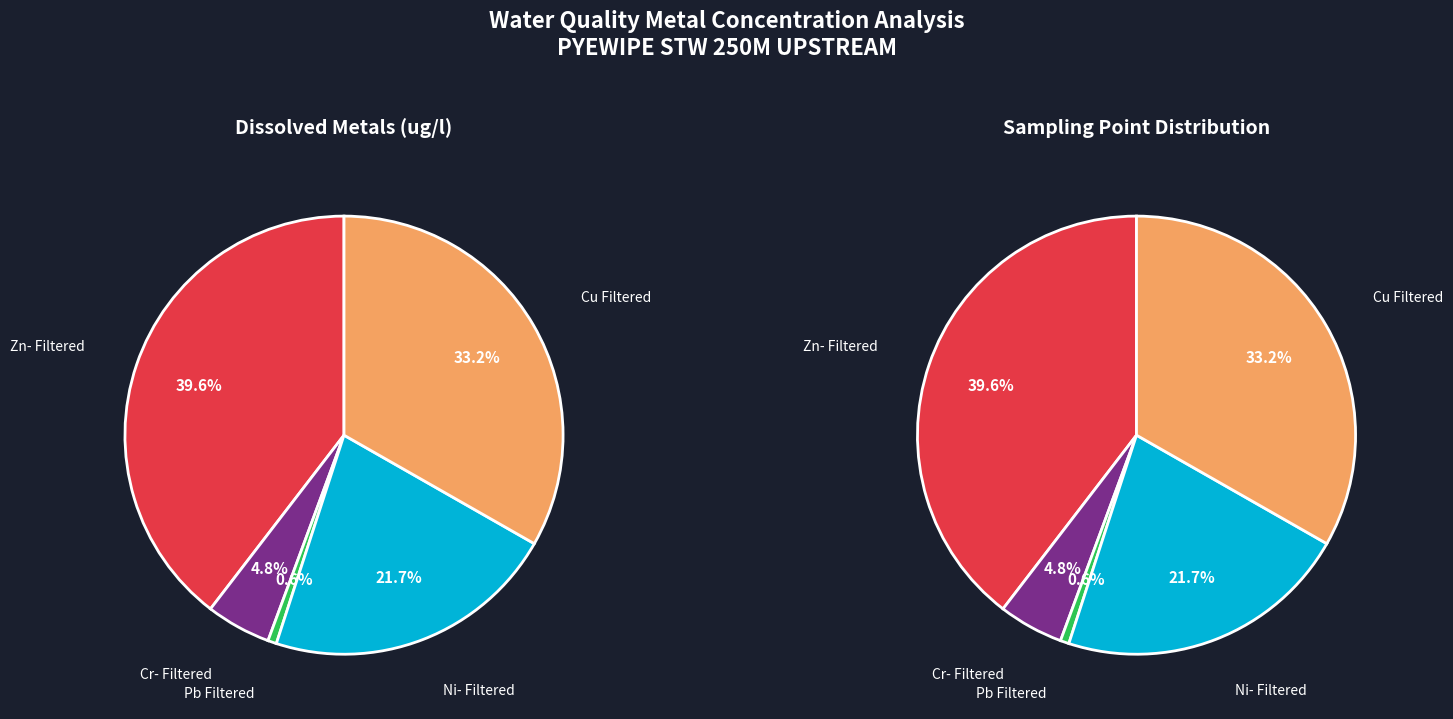

Rank the categories by value from highest to lowest.

Zn- Filtered, Cu Filtered, Ni- Filtered, Cr- Filtered, Pb Filtered